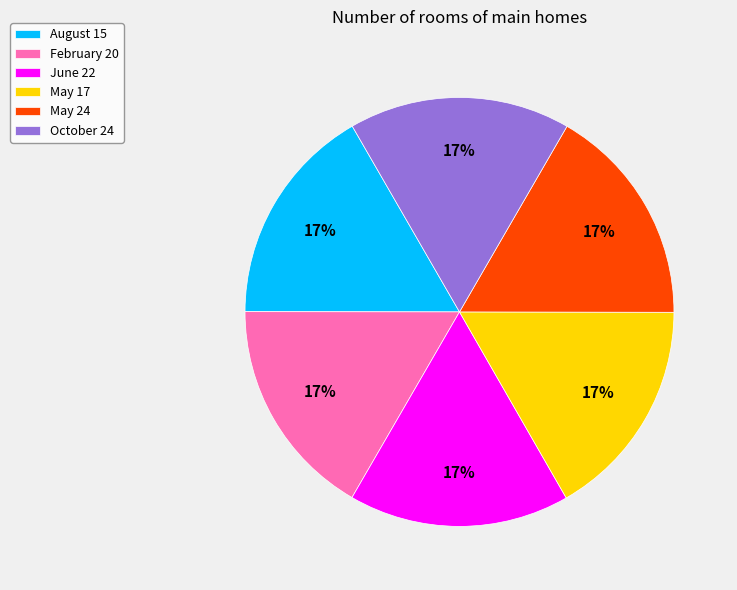

Combined, do May 17 and August 15 account for over 50%?

No